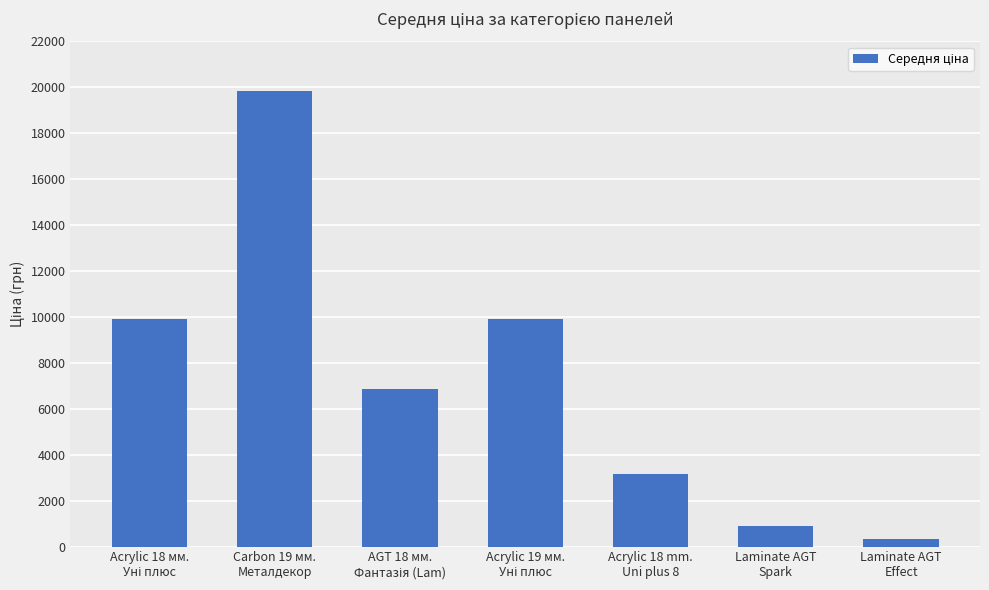

True or false: the data shows 337.6 at Laminate AGT
Effect.

True